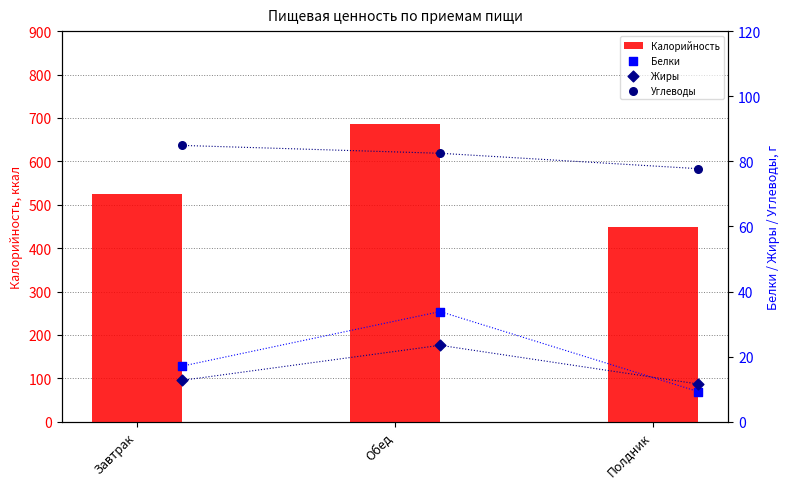

Which series has the widest spread of Y values?

Калорийность